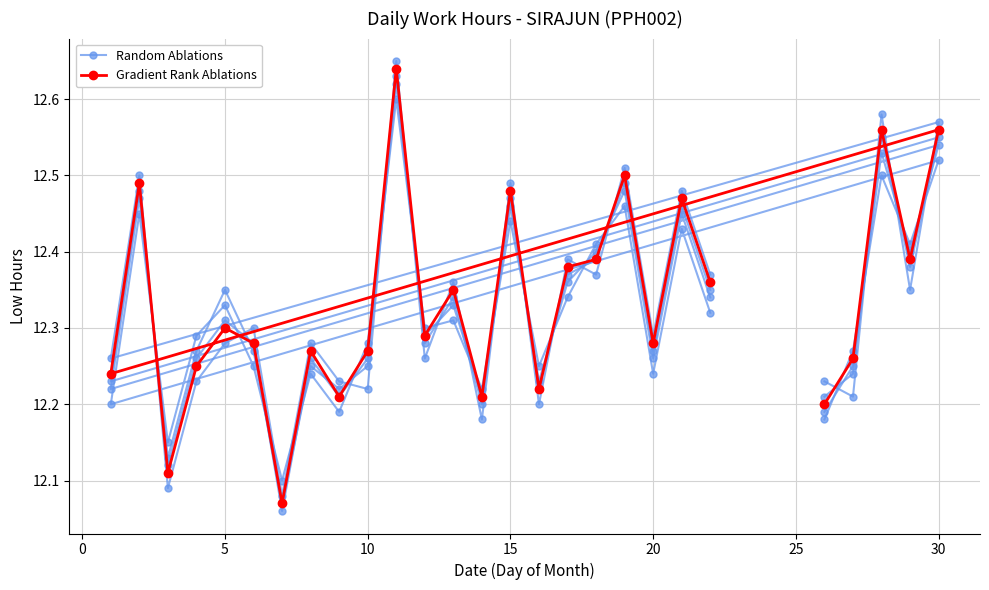

Is this an area chart (filled region under the line)?

No